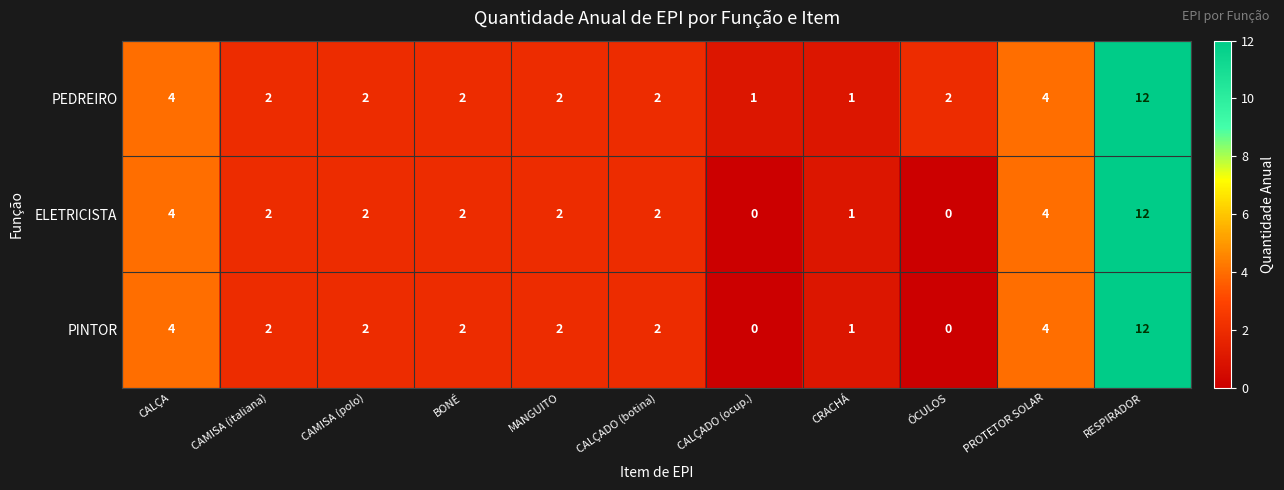

What is the maximum value for PINTOR?

12